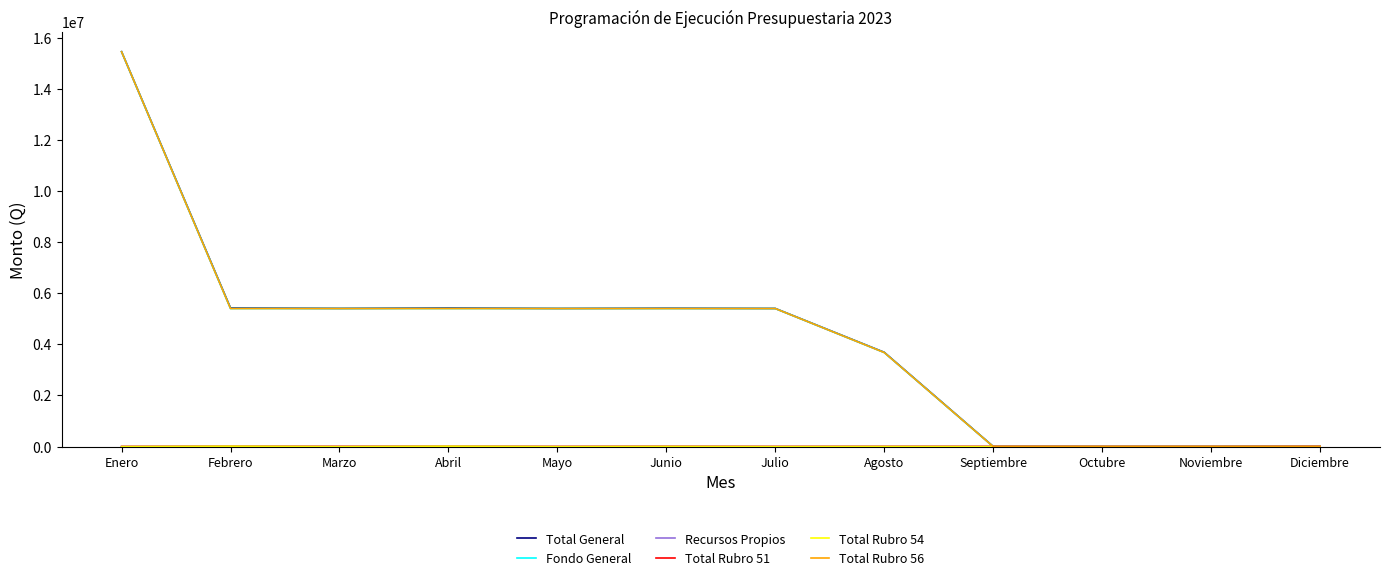

True or false: Total Rubro 51 has a value of 6281 at Junio.

True